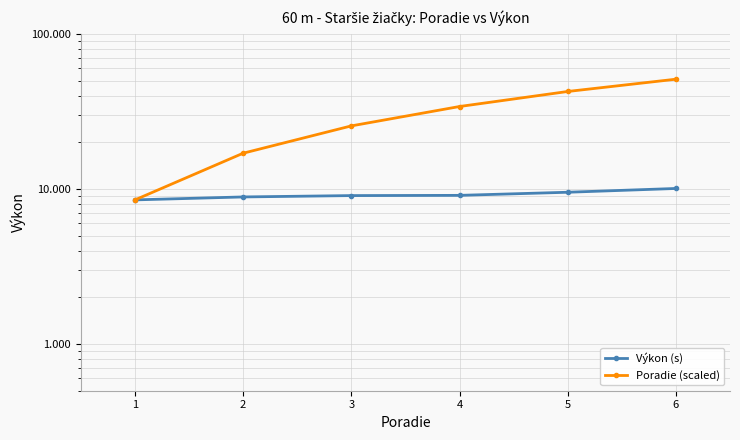

What is the value of the Výkon (s) point at the 1st from the left?

8.5